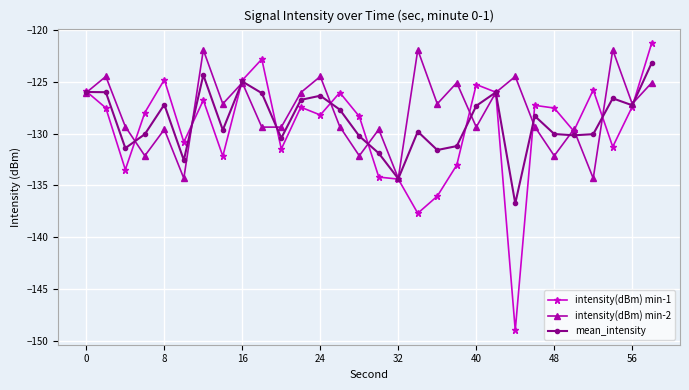

How many lines are shown in the chart?

3